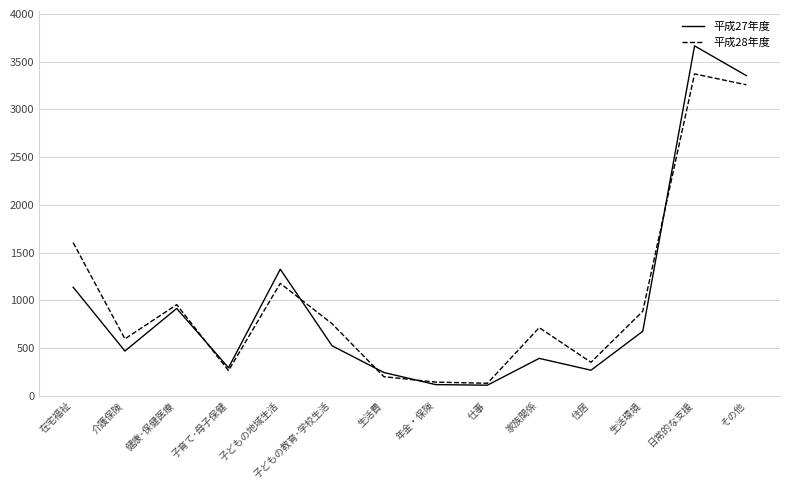

True or false: 平成28年度 has more than 0 points higher than both neighbors.

True